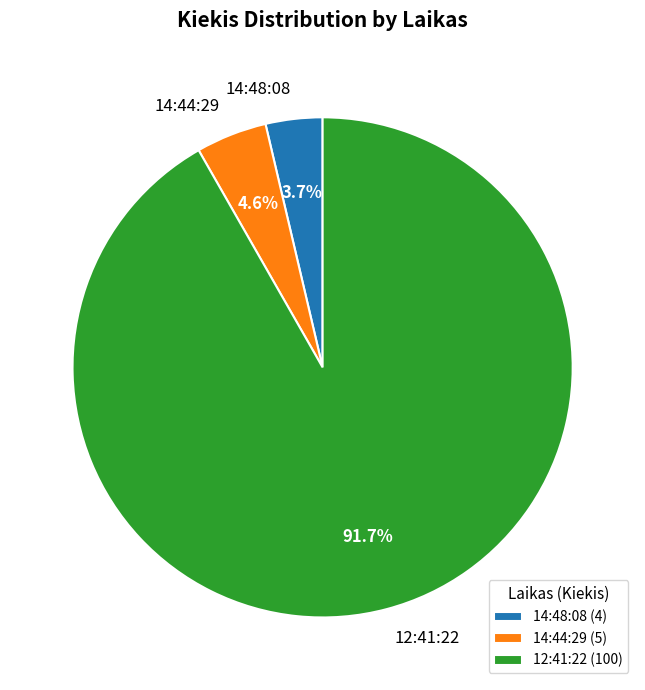

Which slice is the largest?

12:41:22